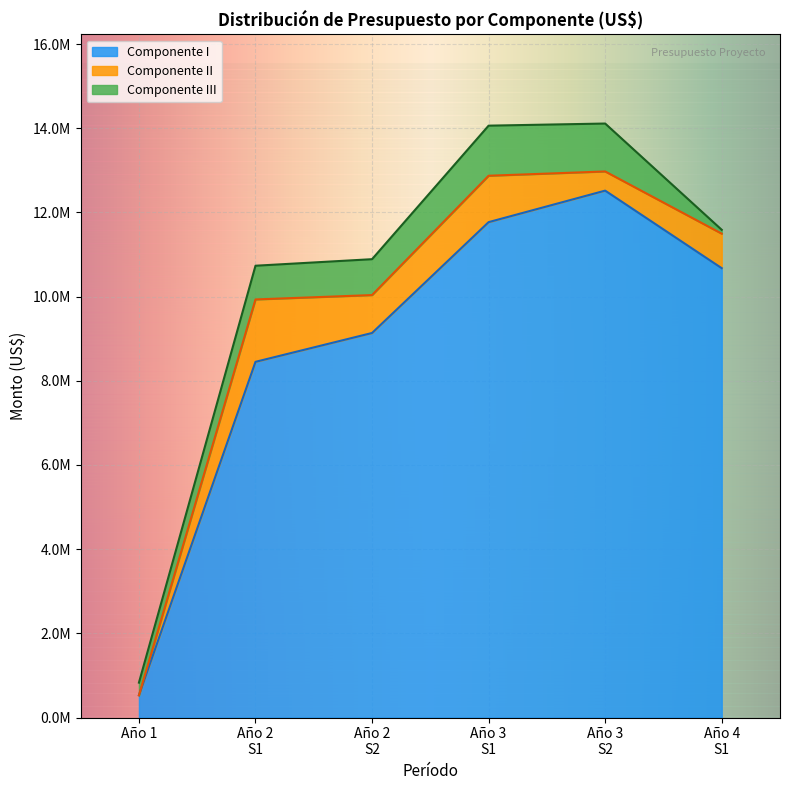

Does the chart display data point markers on the line(s)?

No